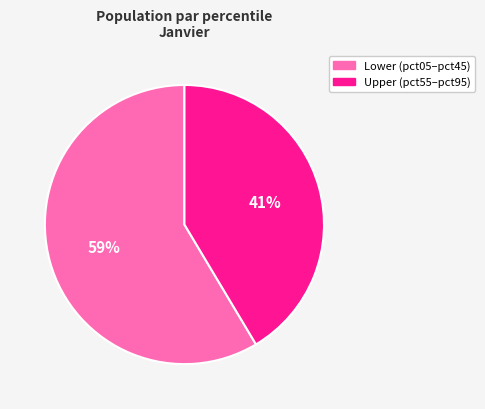

The Upper (pct55–pct95) slice represents 41% of the pie. True or false?

True